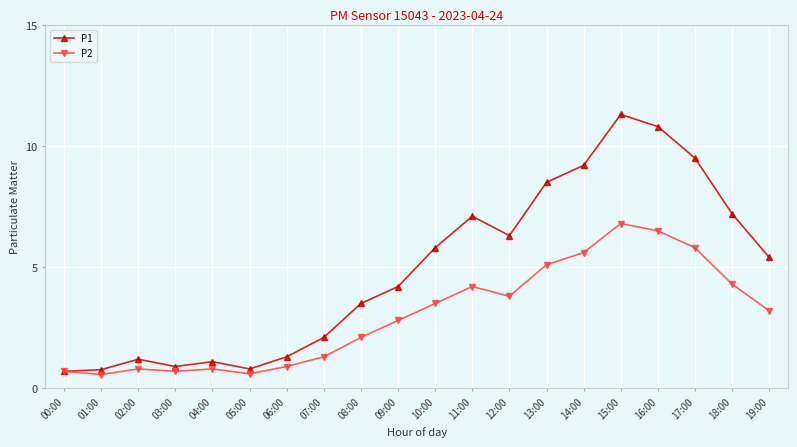

At how many categories does at least one series exceed 3?

12